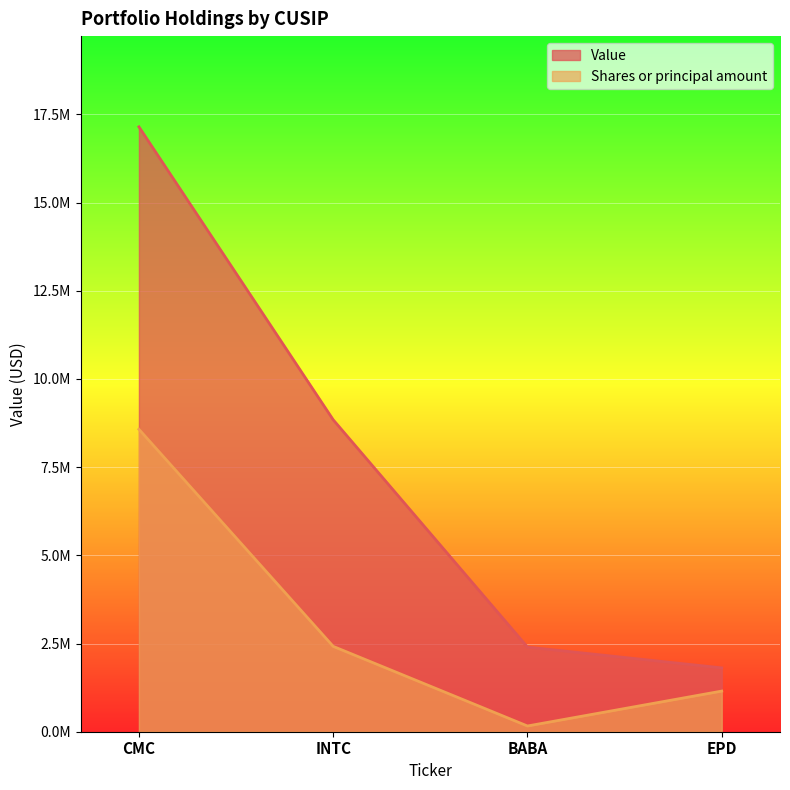

At INTC, list the series in order from largest to smallest.

Value, Shares or principal amount